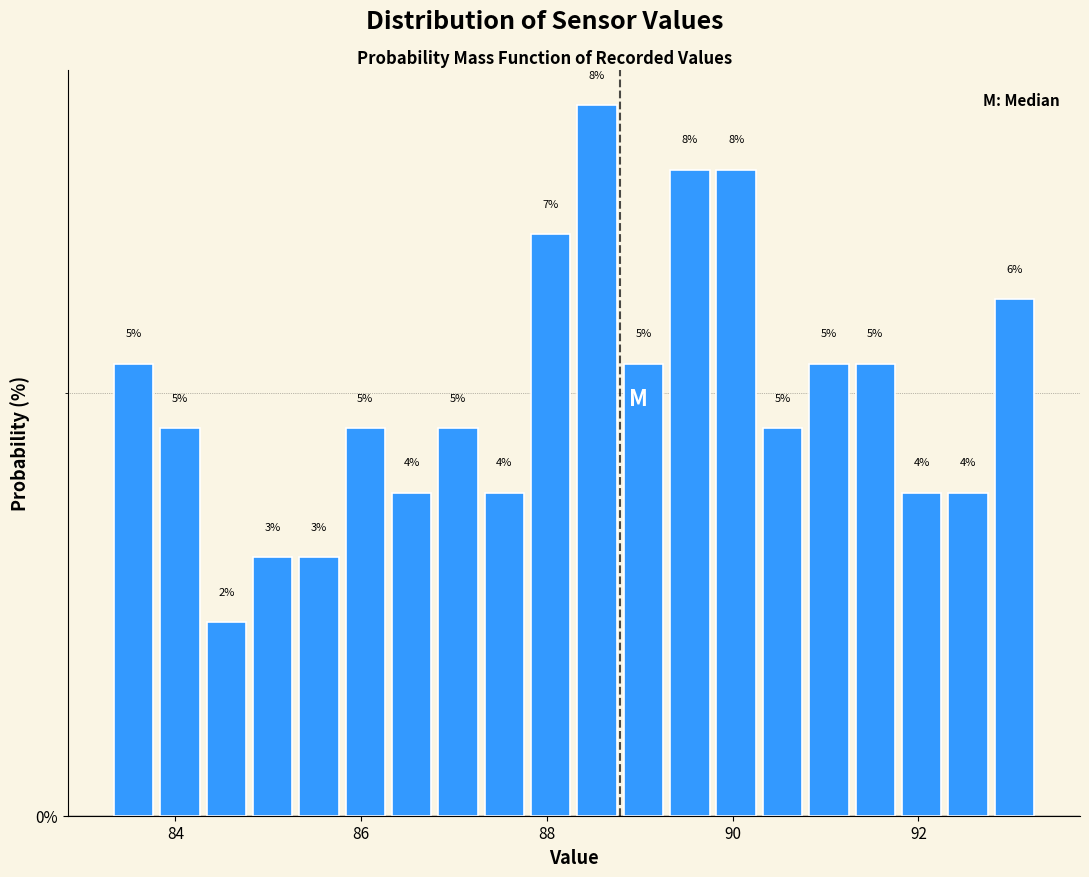

Around what value on the x-axis is the tallest bar? Give the approximate position of its centre, as read against the axis.

88.6